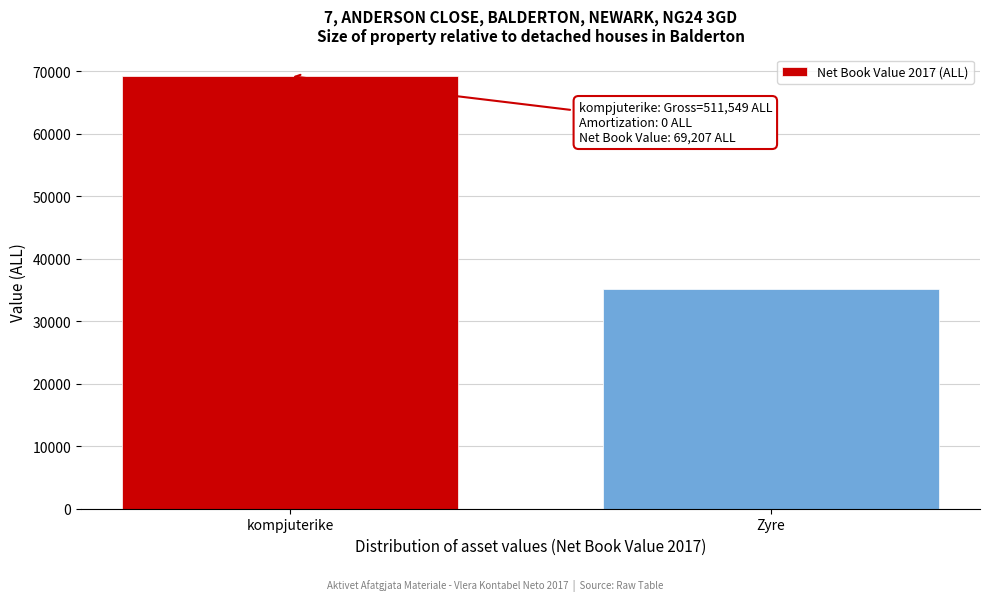

Reading left to right, transcribe all the data shown in this chart.

69207	35071